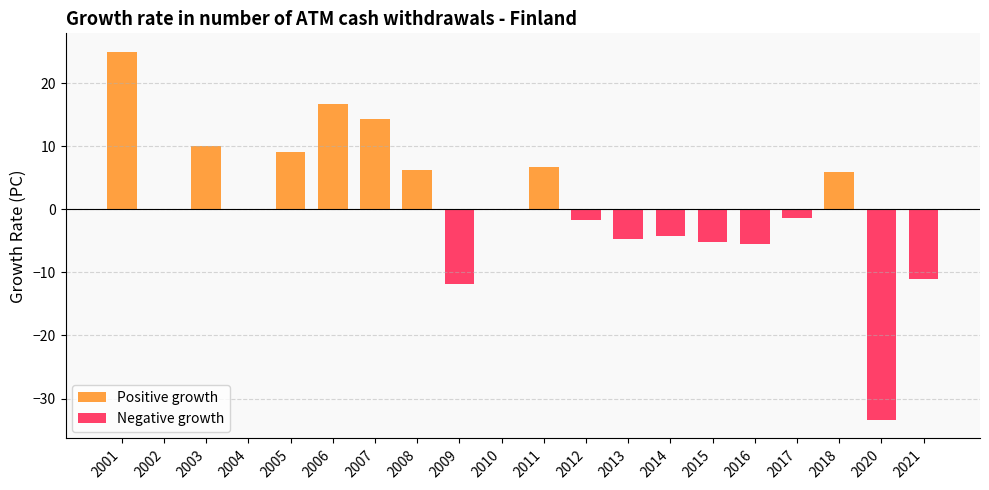

Does the chart contain stacked bars?

No